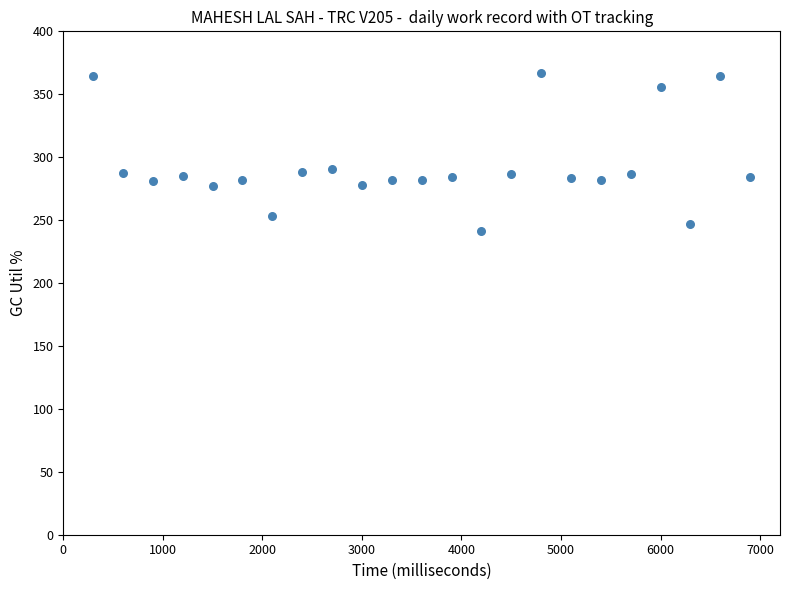

What is the range of X values (max minus min)?

6600.0